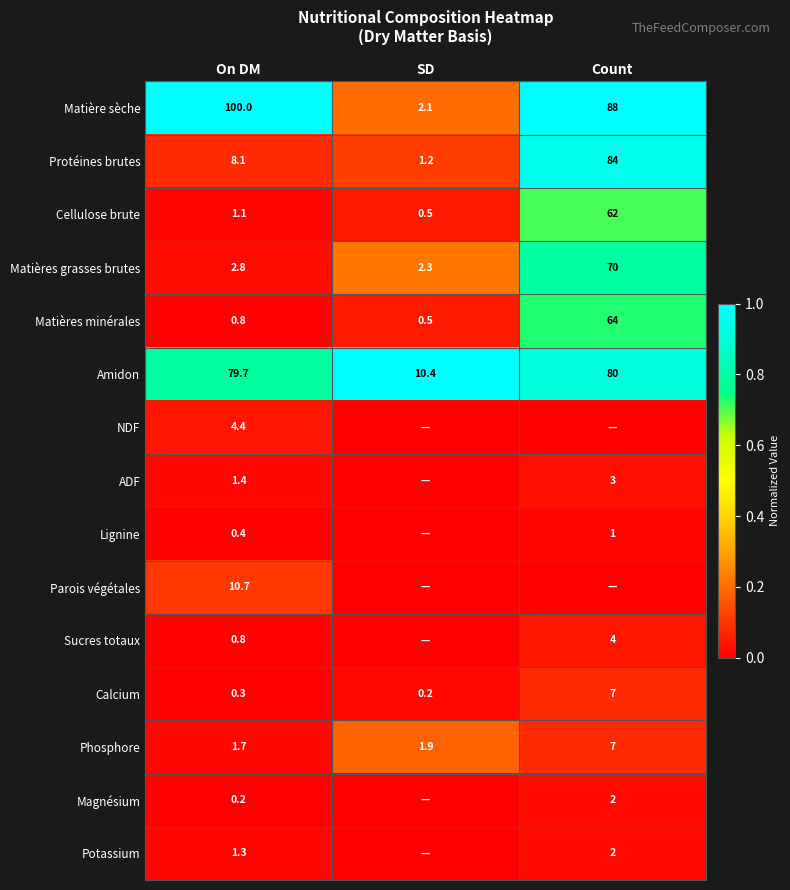

The Matière sèche series shows 68.6 at On DM. True or false?

False